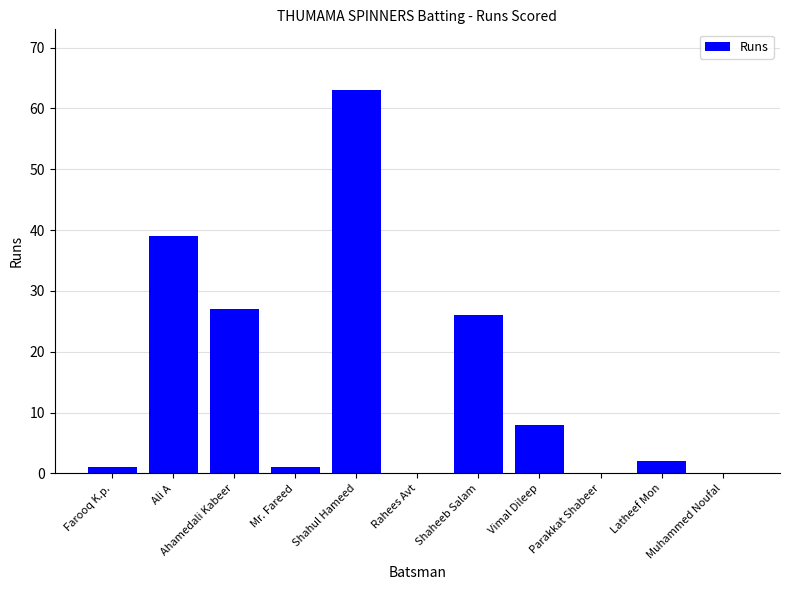

What is the sum of the values at Vimal Dileep and Shahul Hameed?

71